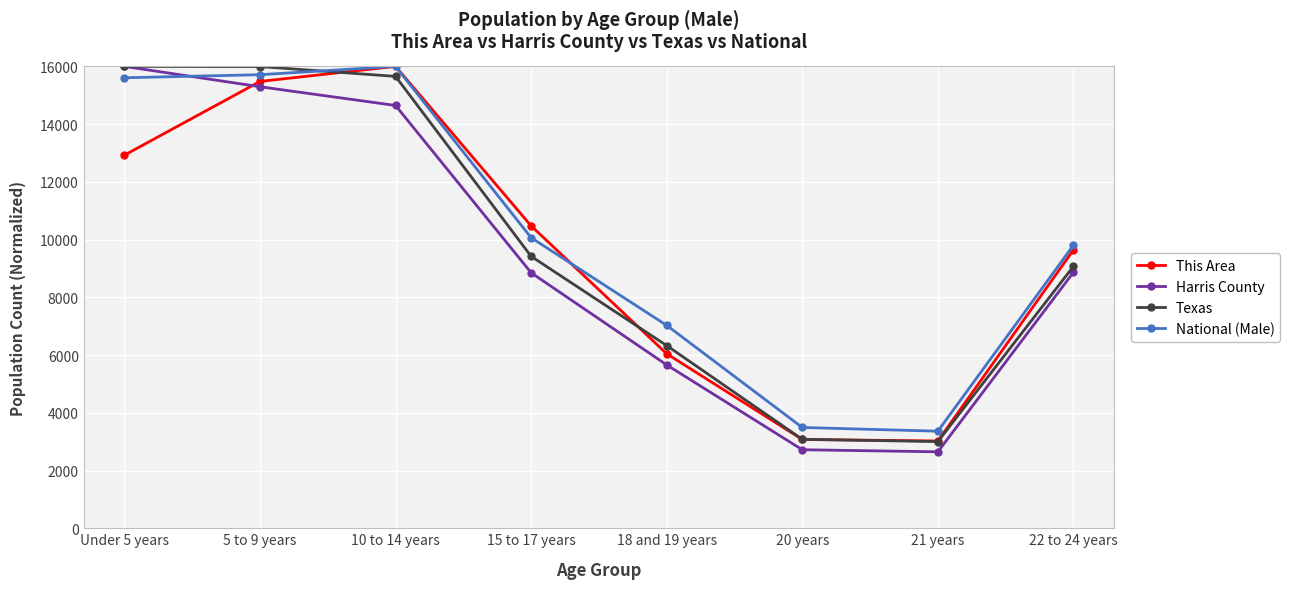

At which label is Texas closest to 9501?

15 to 17 years